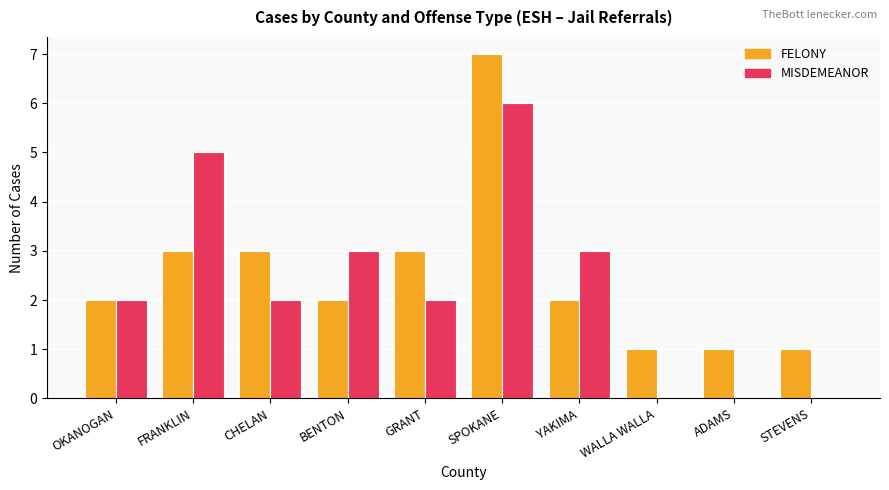

What is the sum of all FELONY values?

25